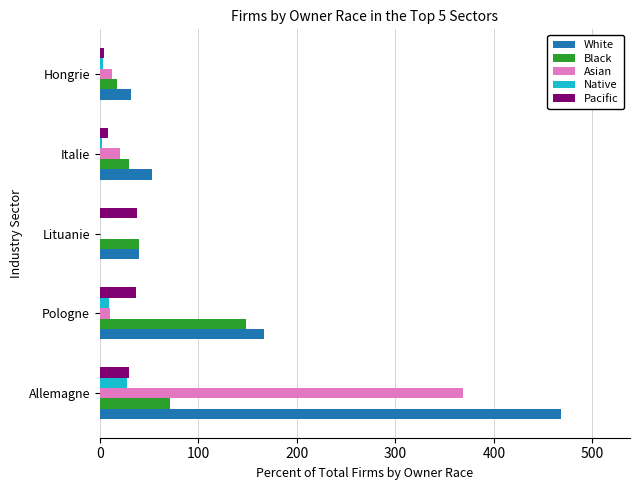

The value of Asian at Allemagne is 139. True or false?

False